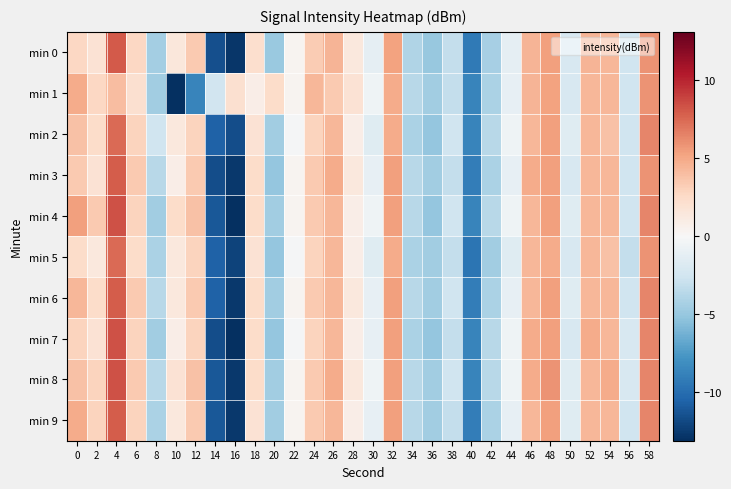

Which label corresponds to the largest value in the chart?

4